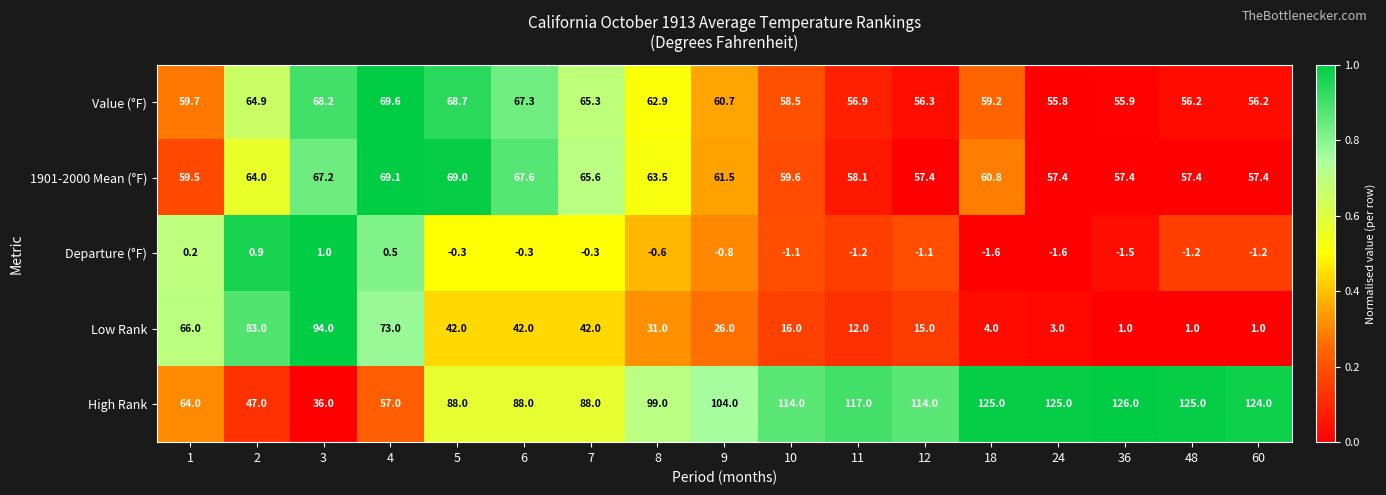

Which category has the highest value in the Value (°F) series?

4